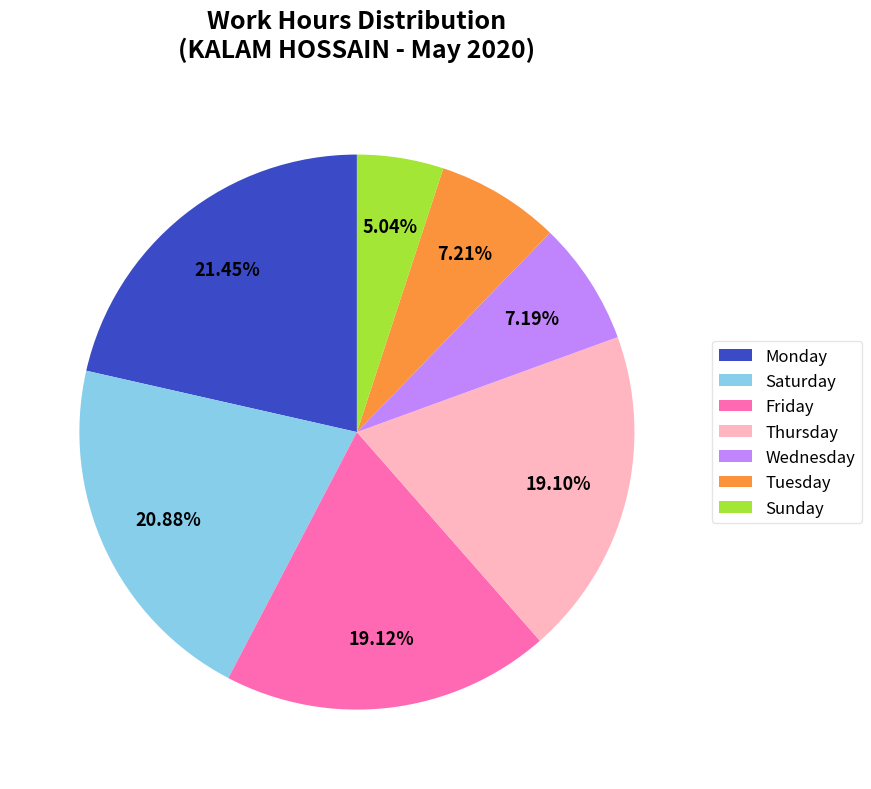

Do Tuesday and Monday together represent more than half of the pie?

No